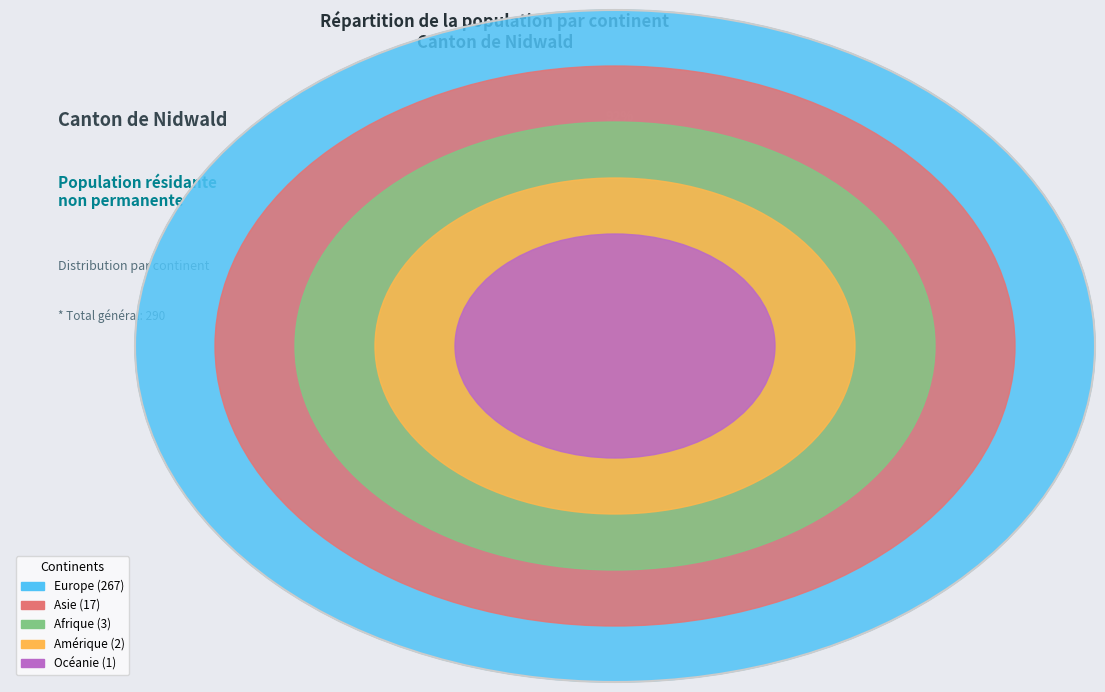

Count the number of slices in the pie.

5